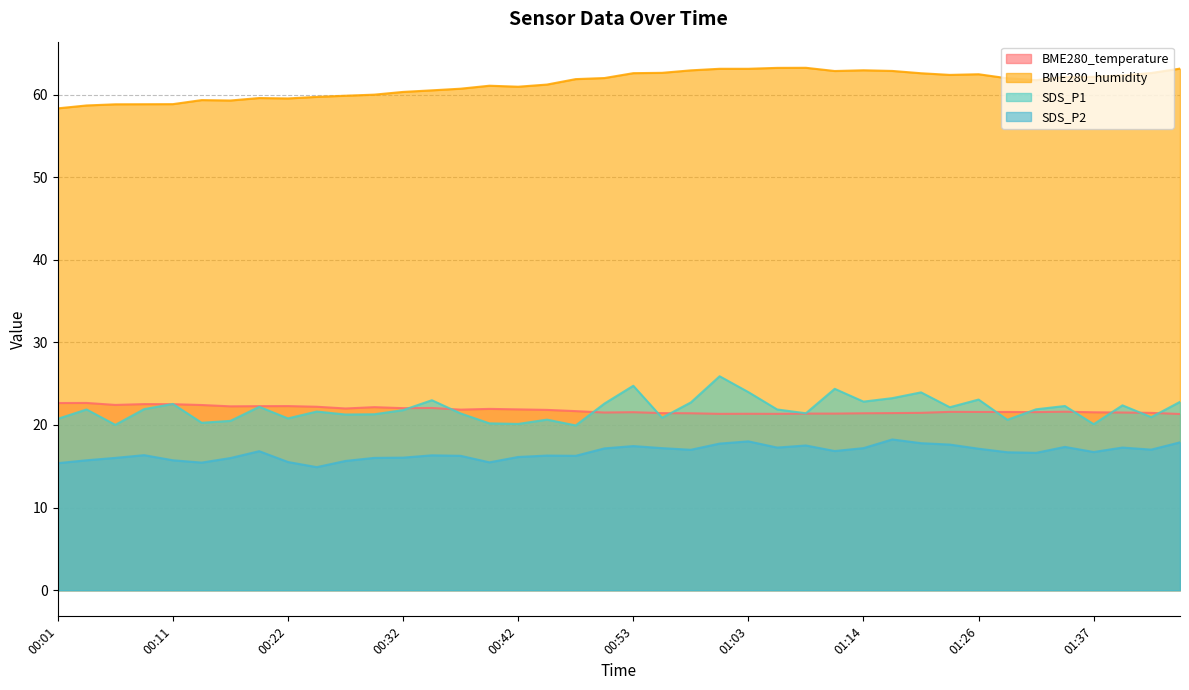

True or false: BME280_humidity and BME280_temperature intersect in this chart.

False